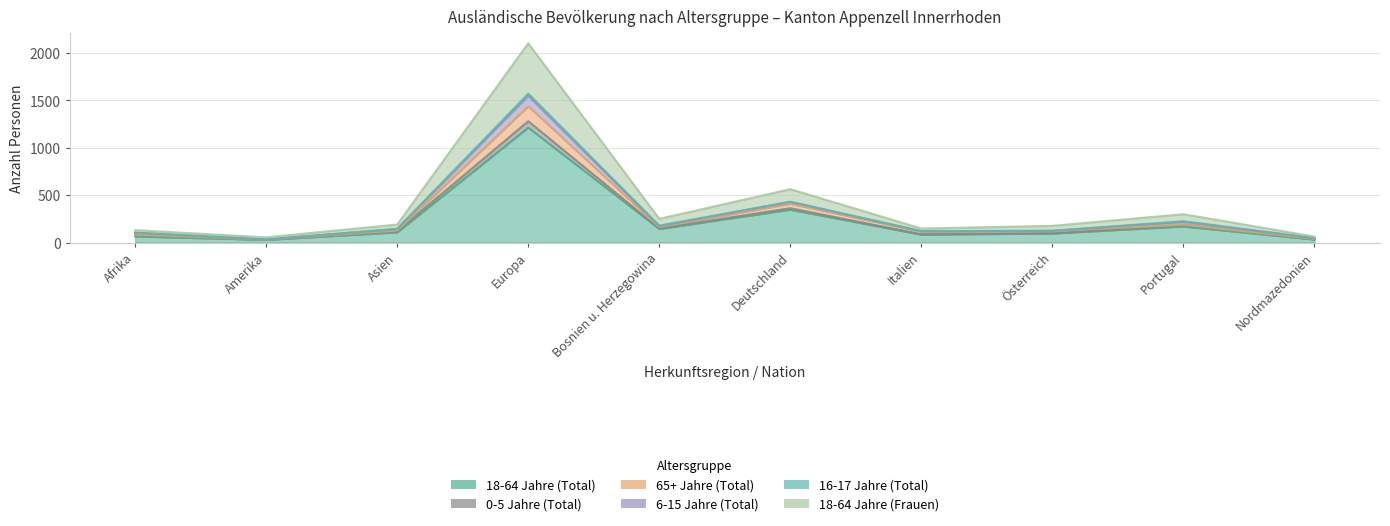

What are all the series names shown in the legend?

18-64 Jahre (Total), 0-5 Jahre (Total), 65+ Jahre (Total), 6-15 Jahre (Total), 16-17 Jahre (Total), 18-64 Jahre (Frauen)